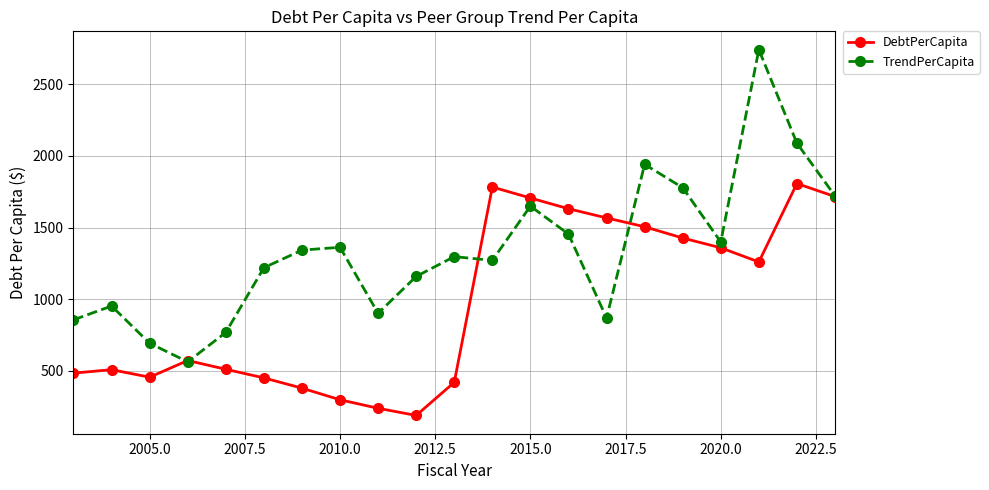

Which series has the largest total across all categories?

TrendPerCapita